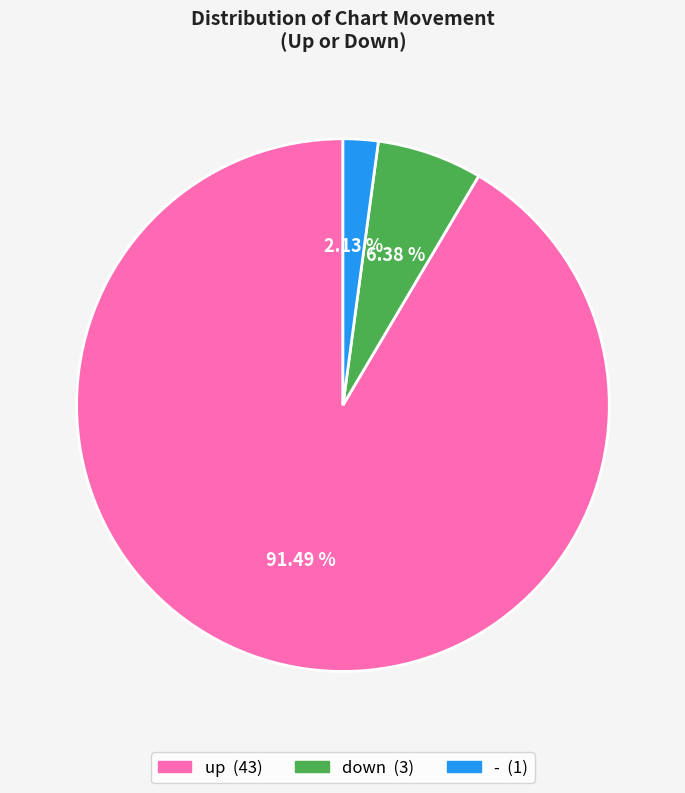

Is the sum of - and up greater than half?

Yes